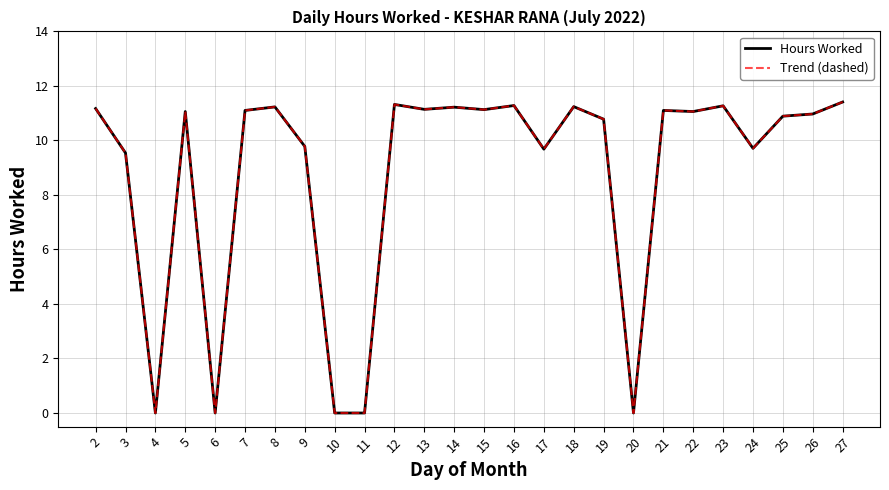

Is the value of Trend (dashed) at 23 greater than the value of Hours Worked at 20?

Yes